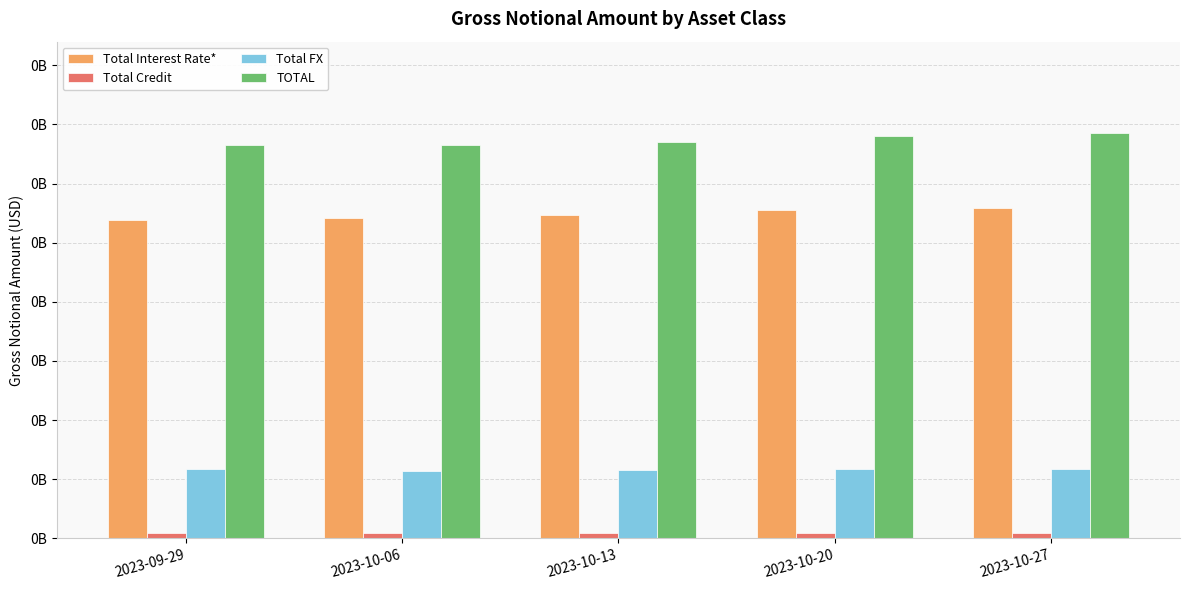

Reading left to right, list all the values displayed in this chart.

Total Interest Rate*: 2023-09-29=269445676	2023-10-06=271155023	2023-10-13=273012573	2023-10-20=277945690	2023-10-27=279156139
Total Credit: 2023-09-29=4538113	2023-10-06=4553564	2023-10-13=4598222	2023-10-20=4448452	2023-10-27=4521386
Total FX: 2023-09-29=58882436	2023-10-06=56569583	2023-10-13=57886202	2023-10-20=58247774	2023-10-27=58925814
TOTAL: 2023-09-29=332866226	2023-10-06=332278171	2023-10-13=335496997	2023-10-20=340641916	2023-10-27=342603339